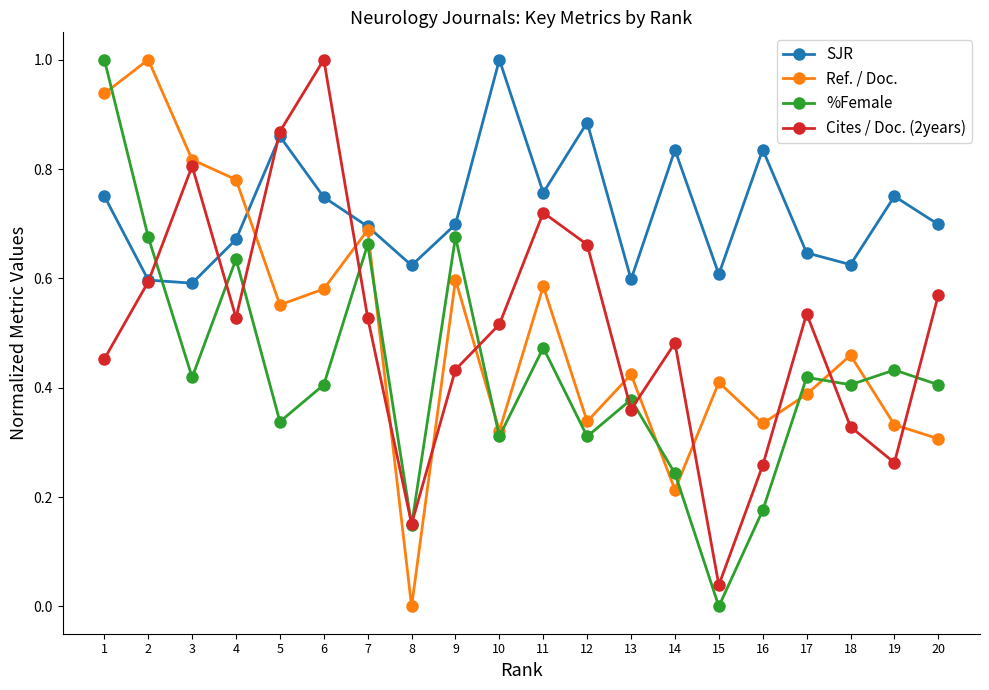

True or false: Cites / Doc. (2years) has a value of 1.2 at 5.

False